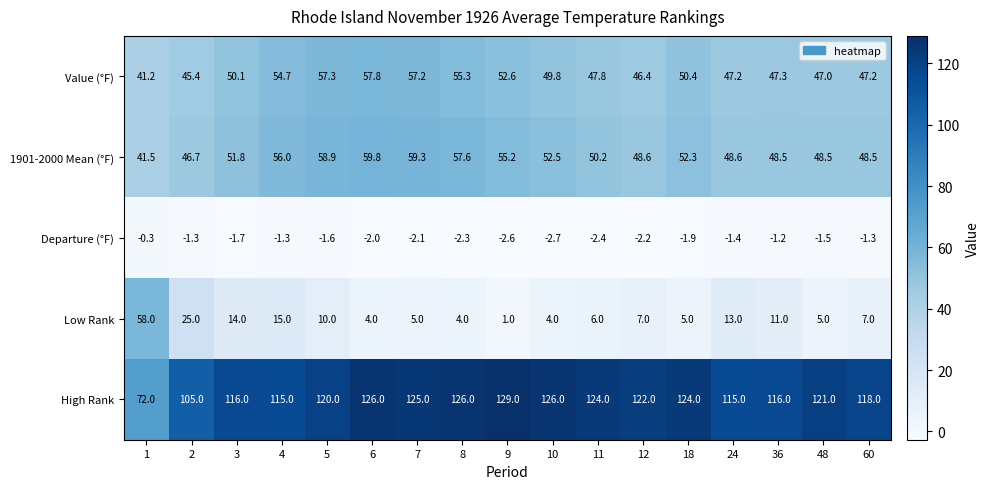

At which category does the chart reach its peak across all series?

9